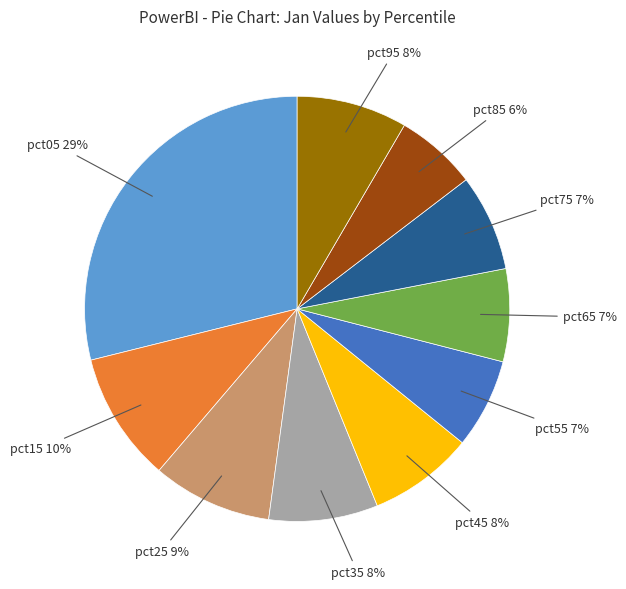

Does any single category account for the majority?

No